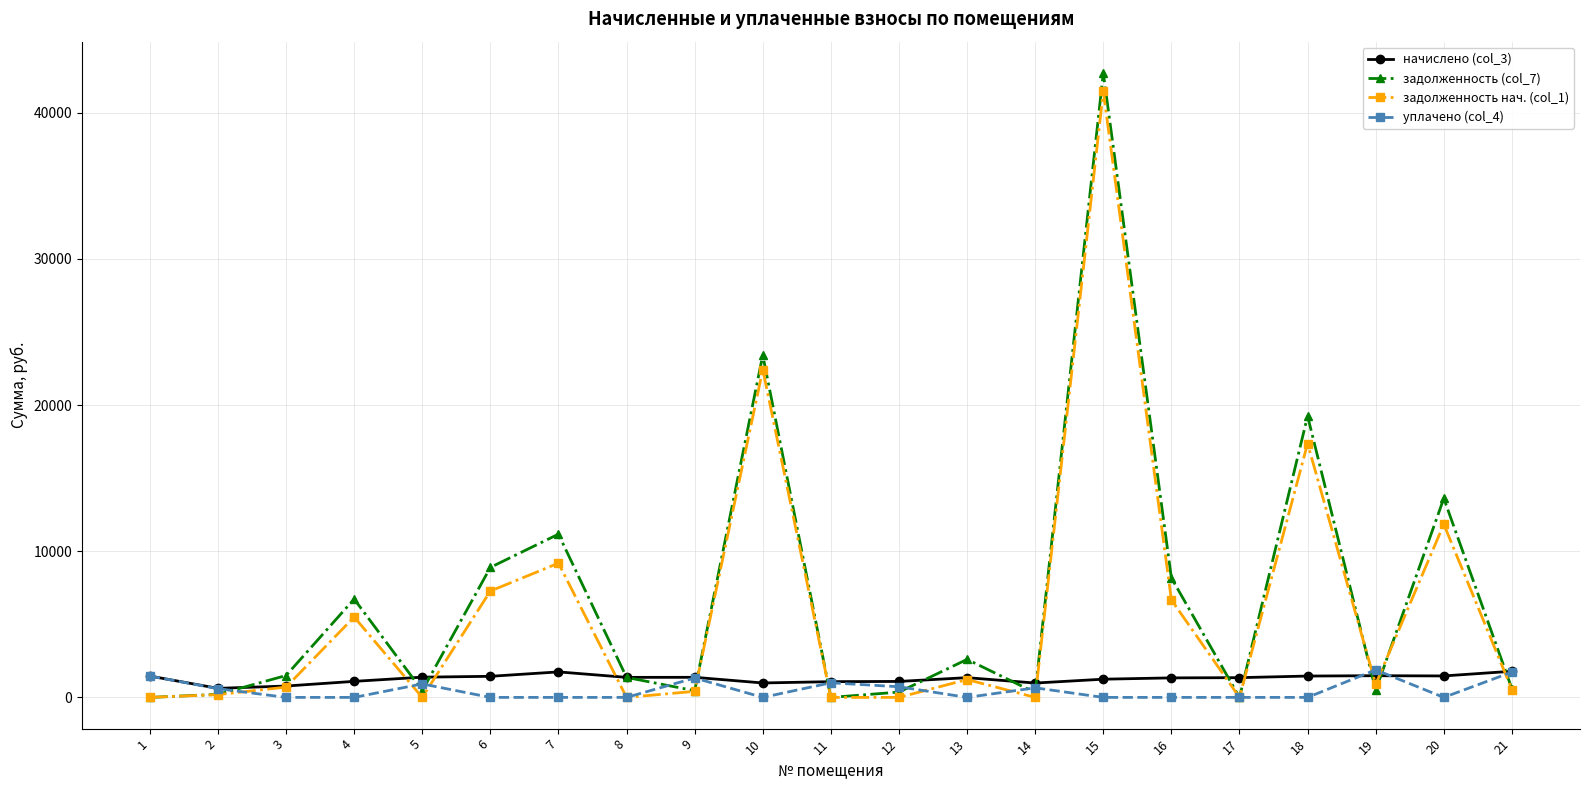

The value of уплачено (col_4) at 18 is 0.0. True or false?

True